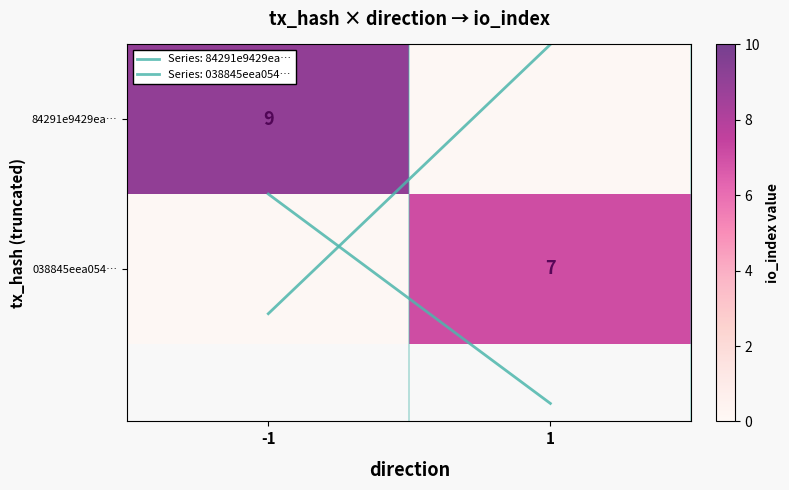

What is the difference between the maximum and minimum values in the 84291e9429ea… series?

9